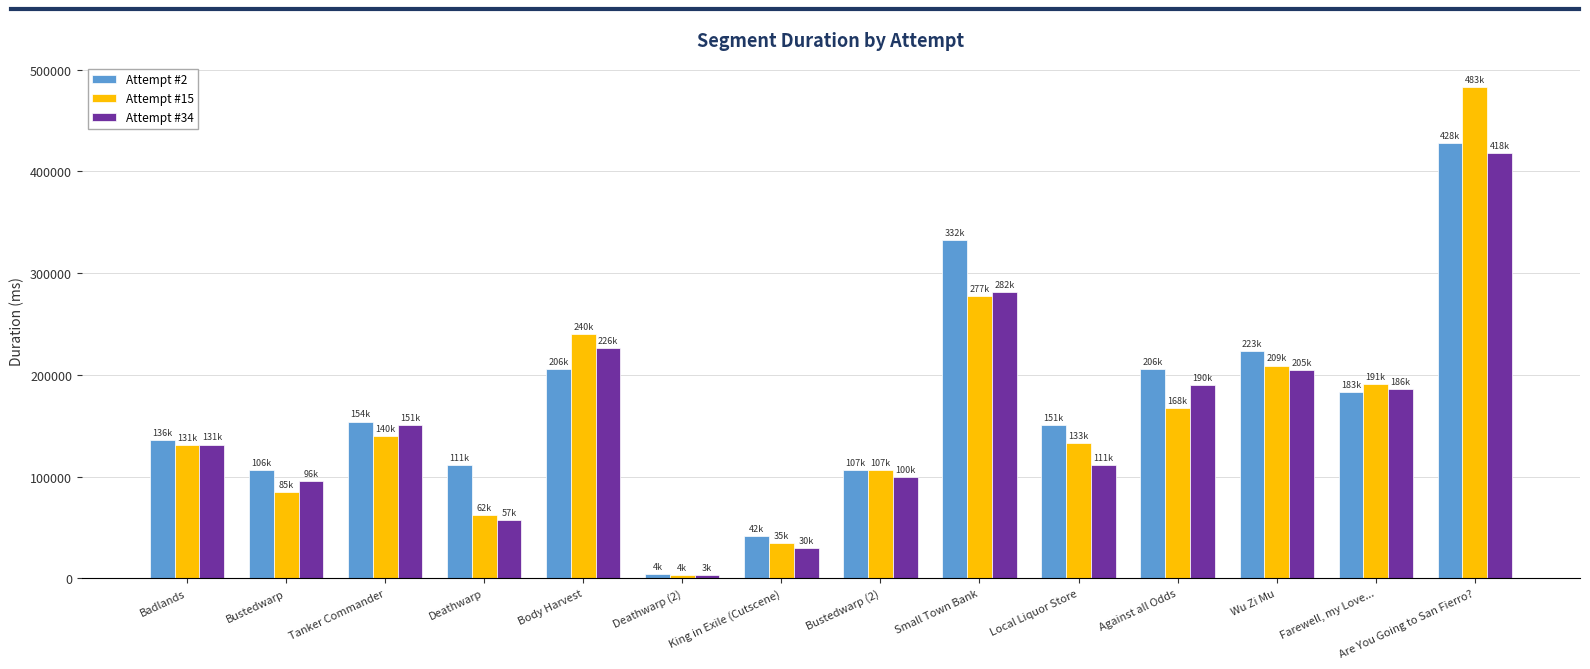

Which series has the largest total across all categories?

Attempt #2